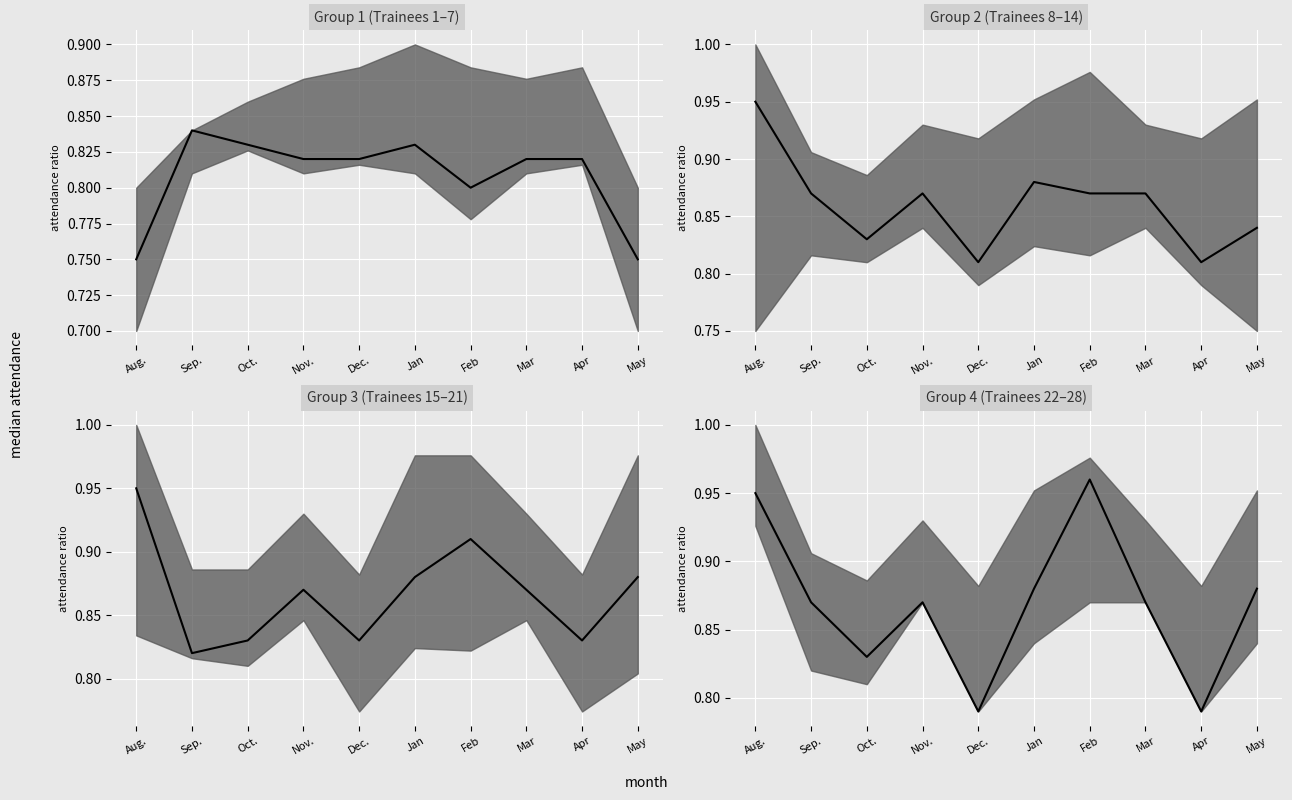

At which category is the sum across all series the highest?

Aug.